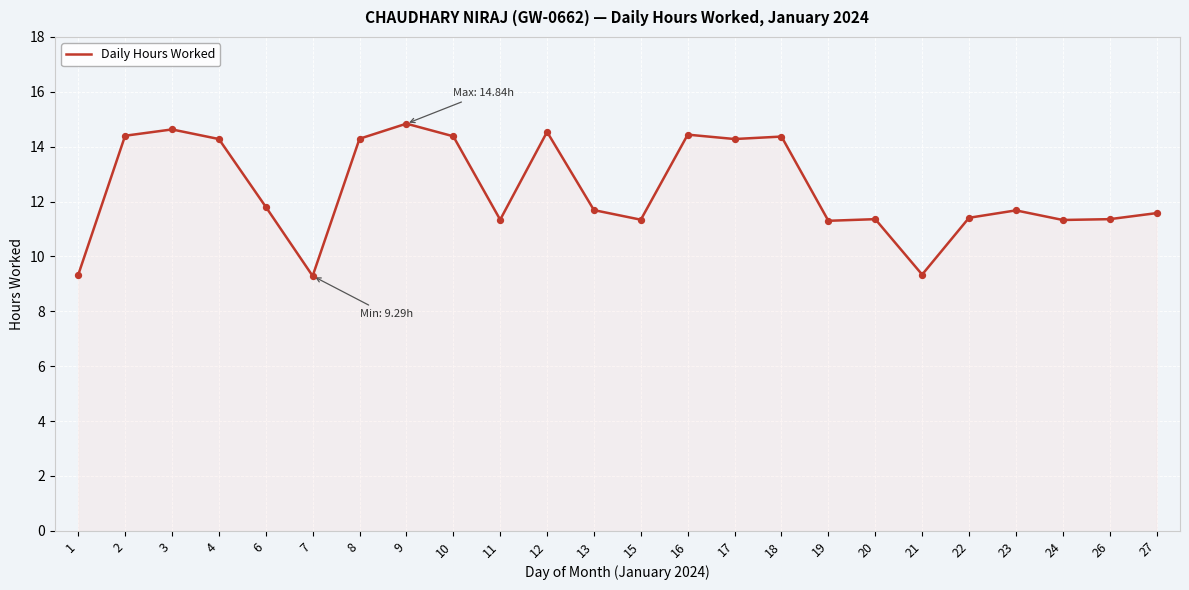

Between 7 and 16, which is larger?

16